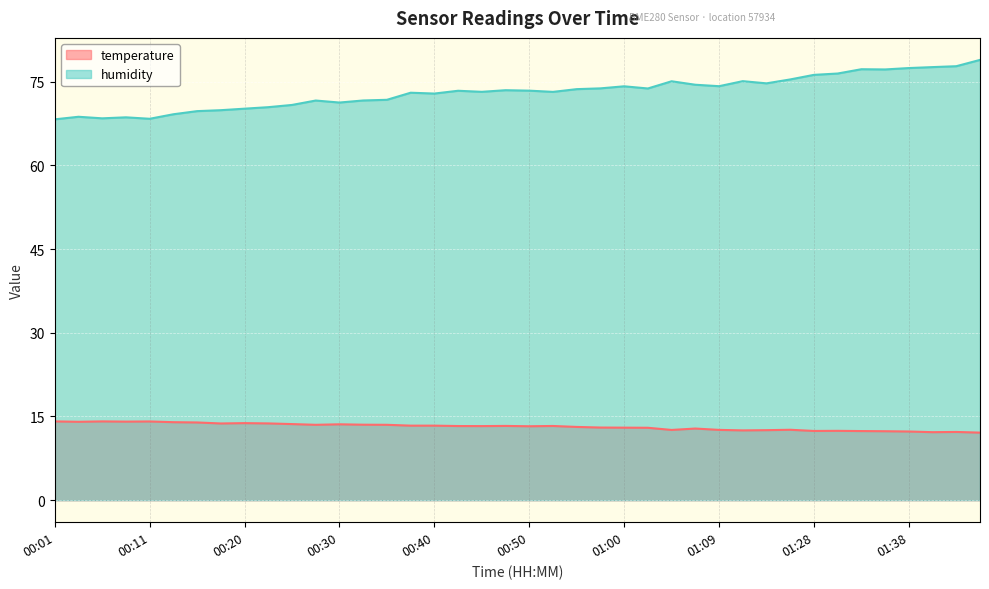

How many data points in temperature are less than 13?

15